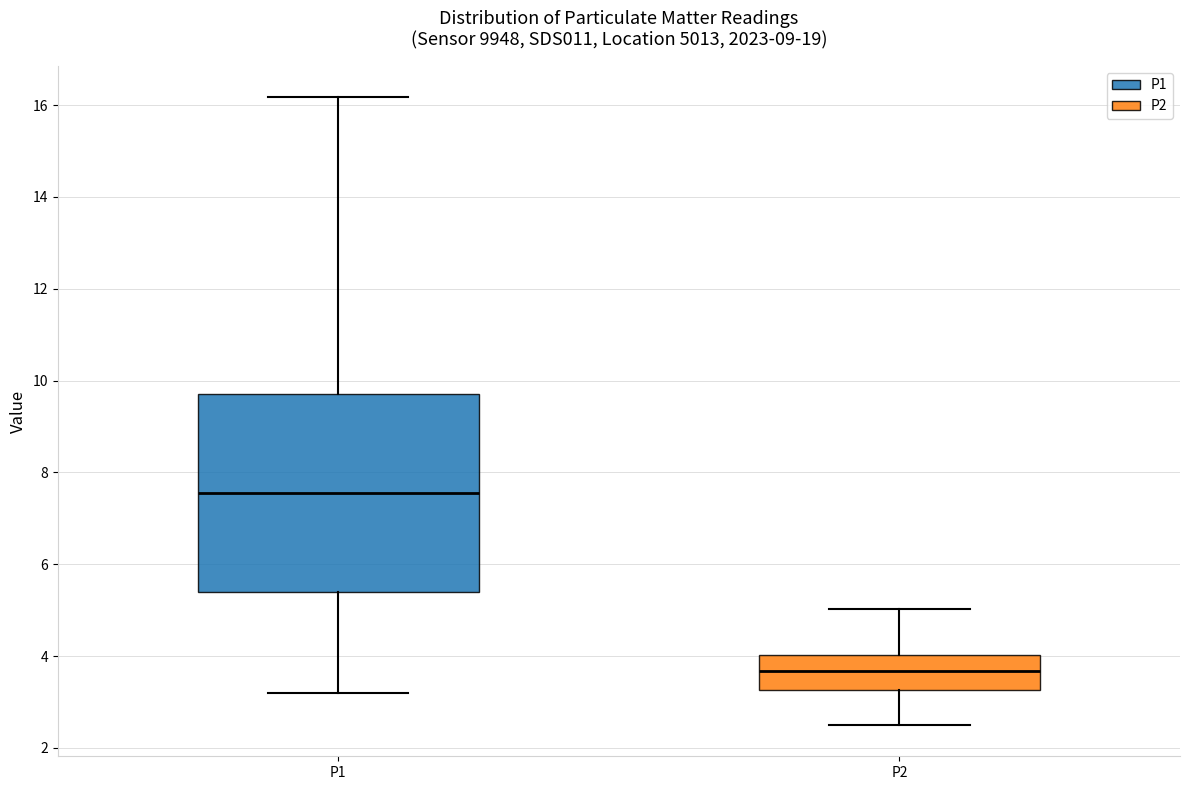

Reading left to right, transcribe this box plot: for each box, give where its median line is, the range the box spans, and where its two whiskers end, as read against the y-axis. The values are not printed on the chart, so give them approximately, as read against the axis.

P1: median 7.6, box 5.4 to 9.8, whiskers 3.2 to 16.2
P2: median 3.6, box 3.2 to 4.0, whiskers 2.6 to 5.0